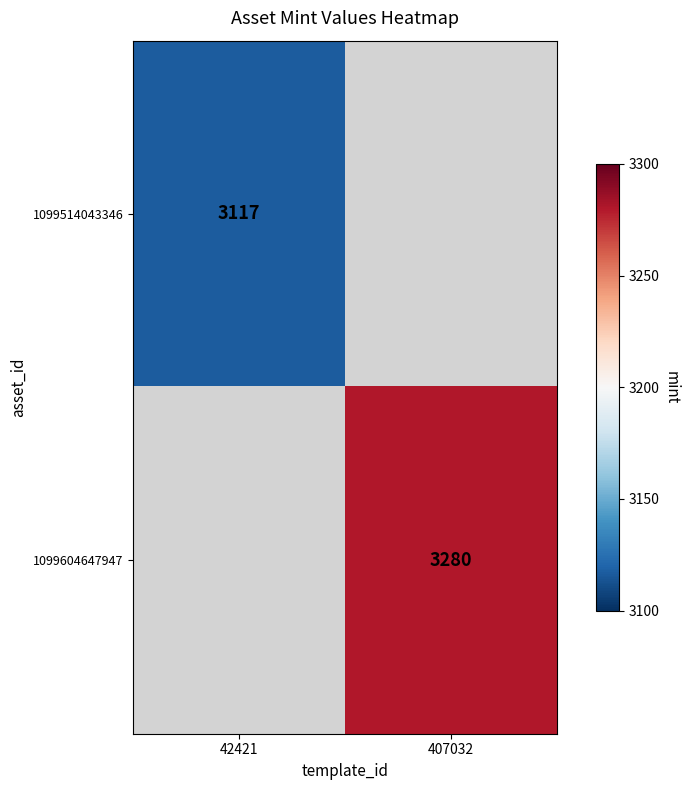

True or false: 1099514043346 has a value of 1241 at 42421.

False